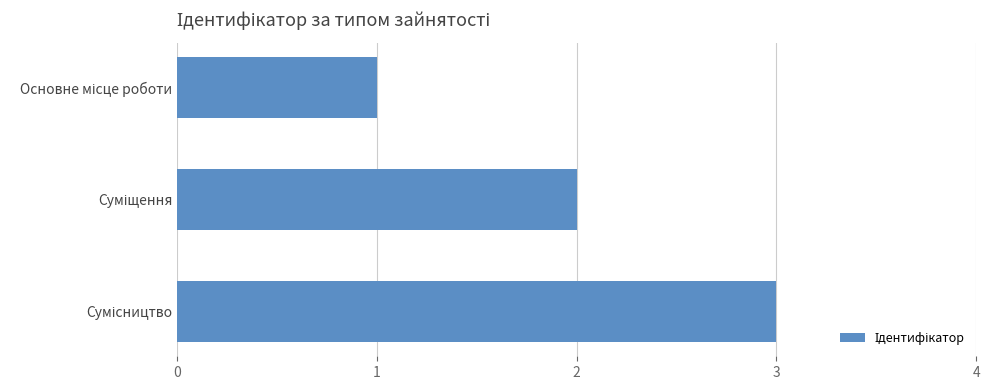

What is the sum of all values?

6